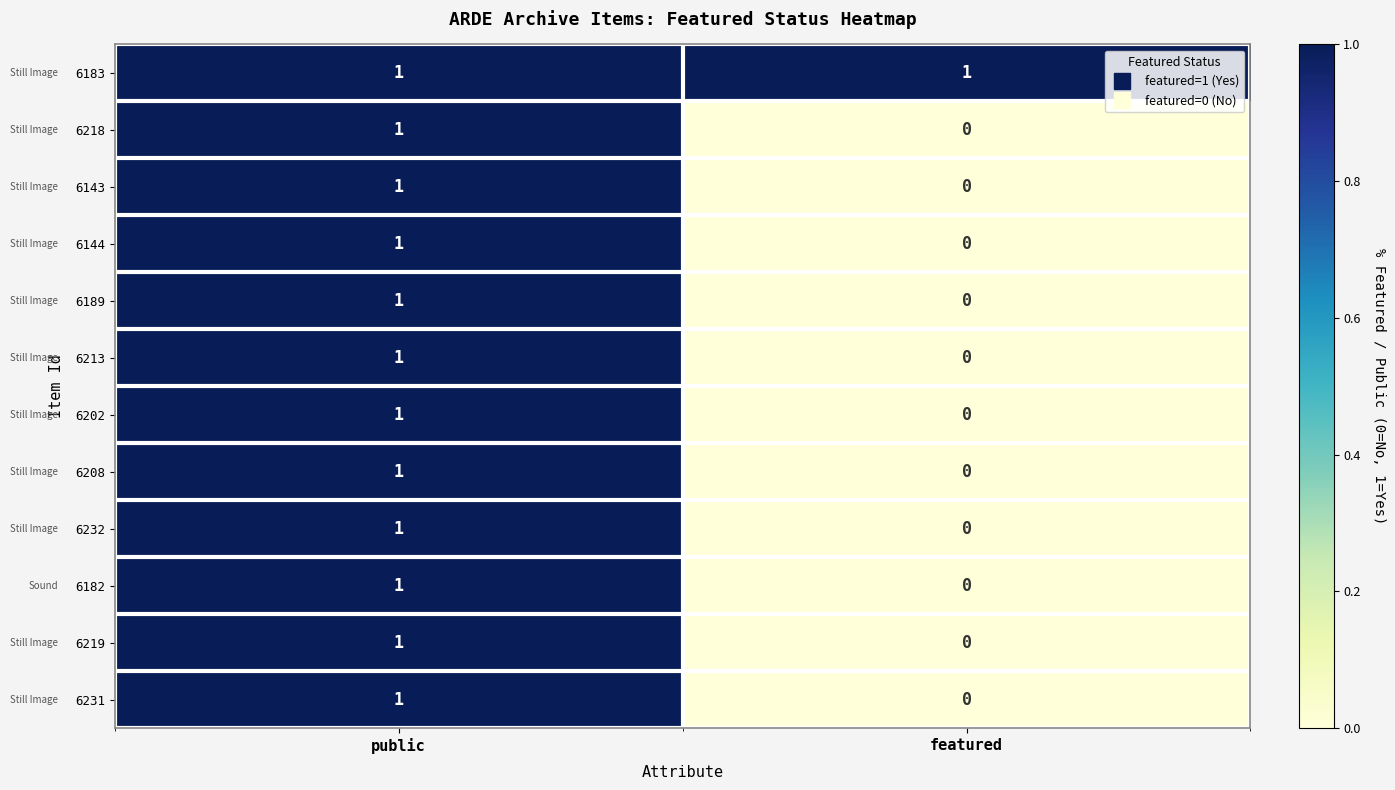

Reading left to right, what are all the values shown in this chart?

6183: public=1	featured=1
6218: public=1	featured=0
6143: public=1	featured=0
6144: public=1	featured=0
6189: public=1	featured=0
6213: public=1	featured=0
6202: public=1	featured=0
6208: public=1	featured=0
6232: public=1	featured=0
6182: public=1	featured=0
6219: public=1	featured=0
6231: public=1	featured=0